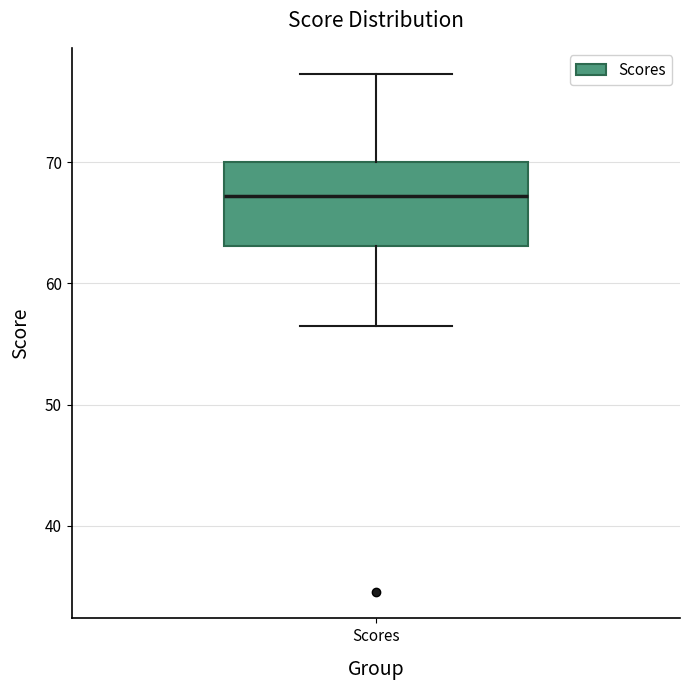

Read this box plot against the y-axis: the position of the median line, the range covered by the box, and the ends of both whiskers. The values are not printed on the chart, so give them approximately, as read against the axis.

median 67, box 63 to 70, whiskers 57 to 77